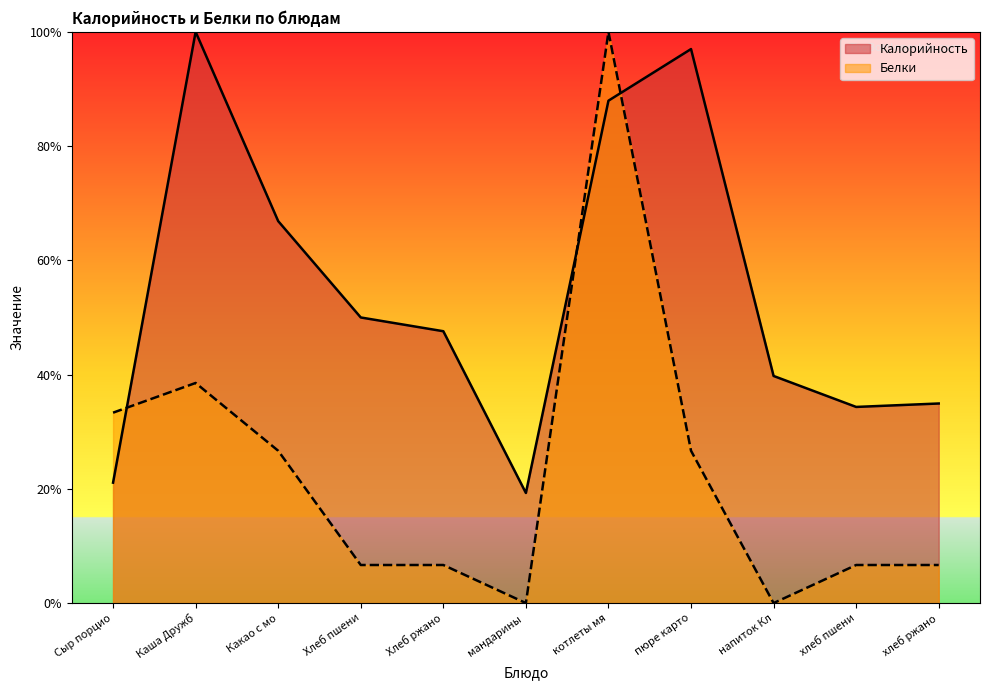

How many lines are shown in the chart?

2